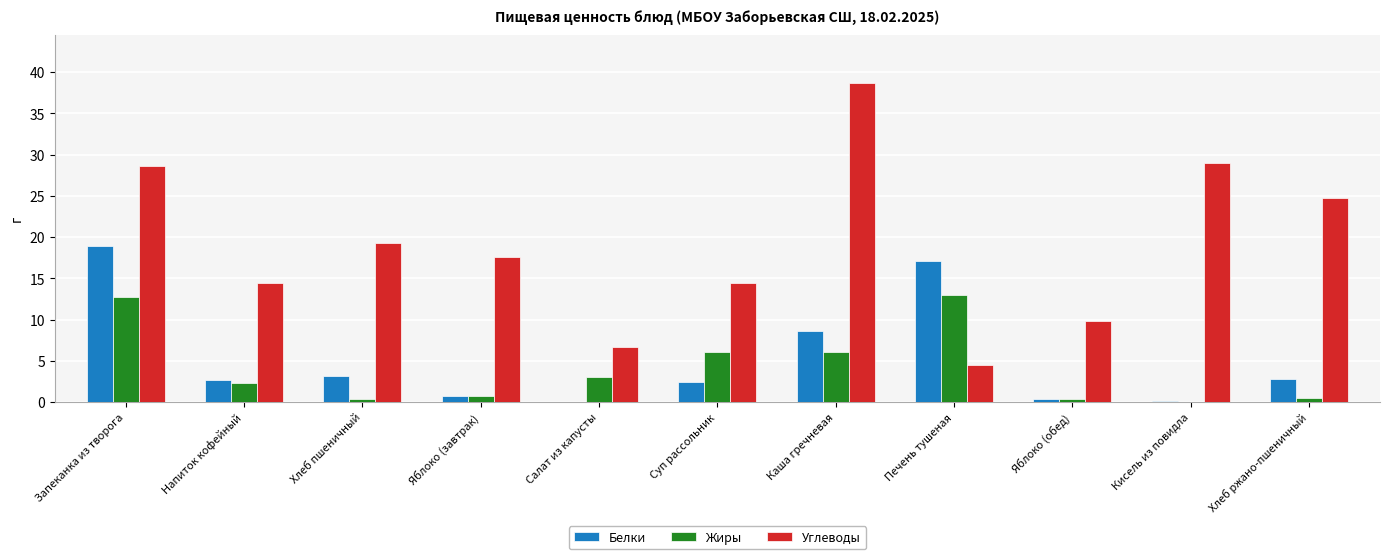

Between Запеканка из творога and Салат из капусты, which series saw the biggest shift?

Углеводы